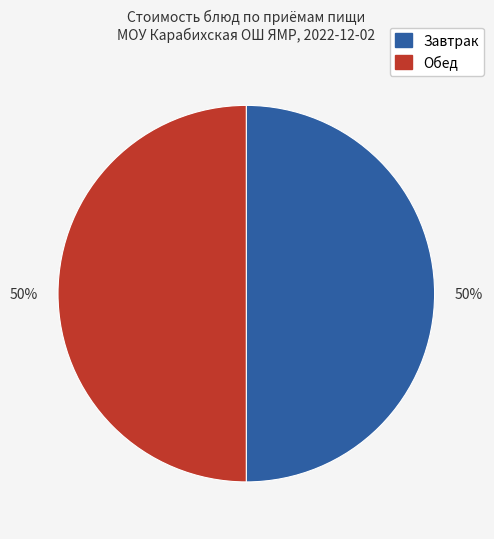

To the nearest percent, what is the average slice percentage?

50%